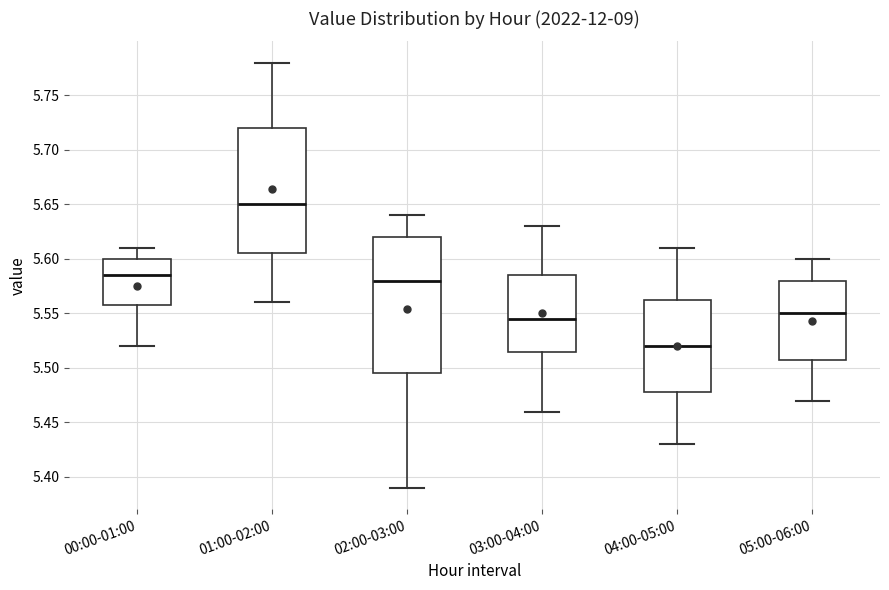

Reading left to right, read every box against the y-axis: the position of its median line, the range the box covers, and the ends of its whiskers. The values are not printed on the chart, so give them approximately, as read against the axis.

00:00-01:00: median 5.585, box 5.560 to 5.600, whiskers 5.520 to 5.610
01:00-02:00: median 5.650, box 5.605 to 5.720, whiskers 5.560 to 5.780
02:00-03:00: median 5.580, box 5.495 to 5.620, whiskers 5.390 to 5.640
03:00-04:00: median 5.545, box 5.515 to 5.585, whiskers 5.460 to 5.630
04:00-05:00: median 5.520, box 5.480 to 5.565, whiskers 5.430 to 5.610
05:00-06:00: median 5.550, box 5.510 to 5.580, whiskers 5.470 to 5.600